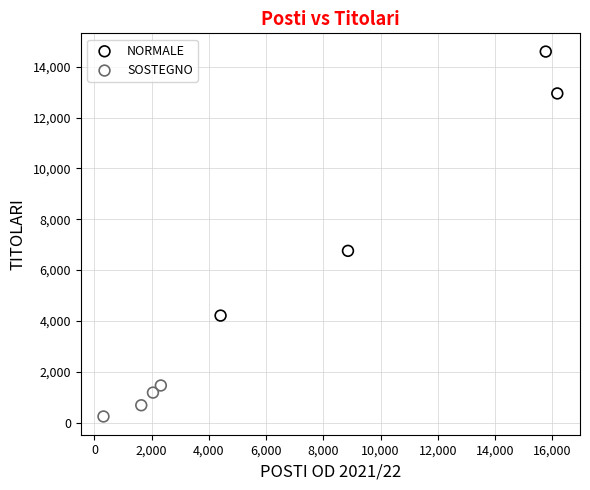

What are all the series names shown in the legend?

NORMALE, SOSTEGNO